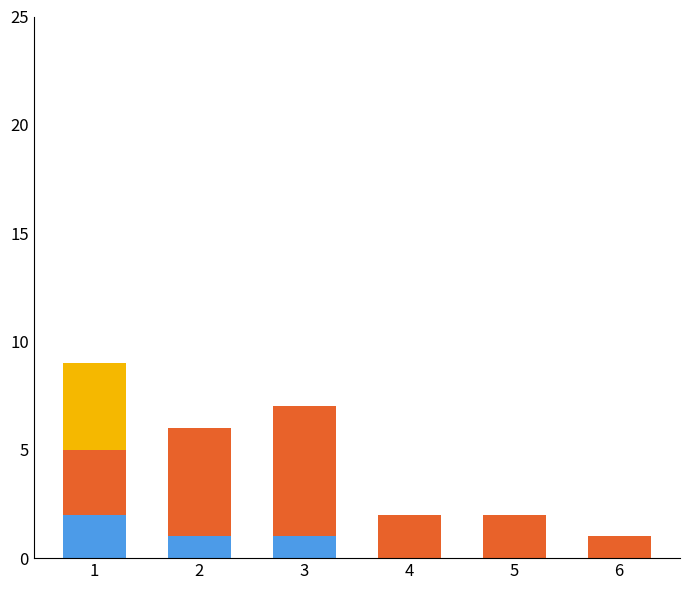

The bottom series shows 0 at 5. True or false?

True